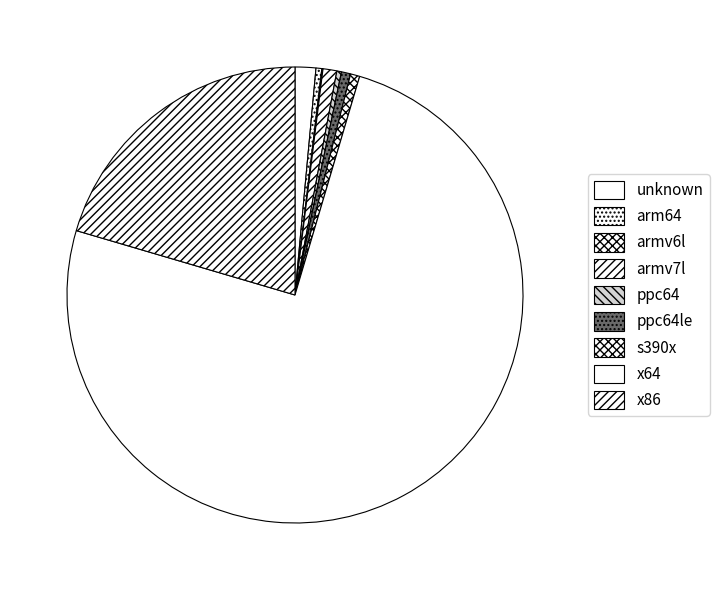

Which slice is the largest?

x64